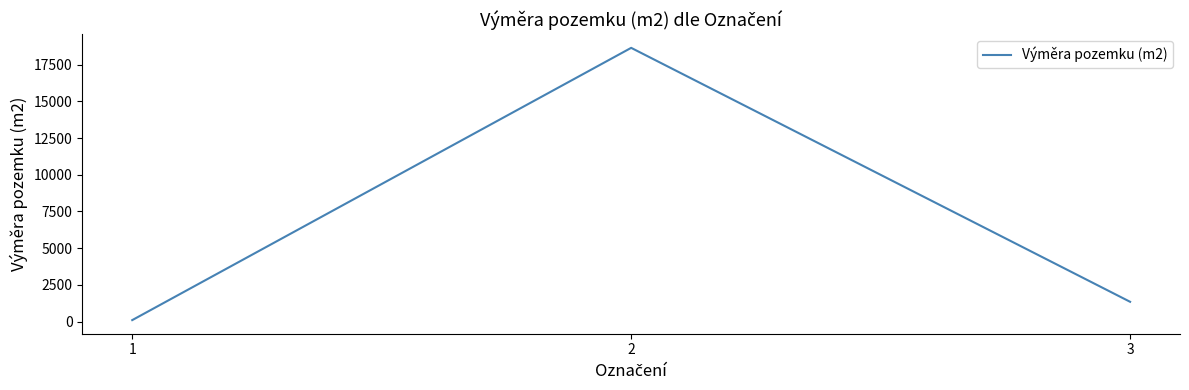

Reading right to left, what are all the values shown in this chart?

3=1350	2=18644	1=103